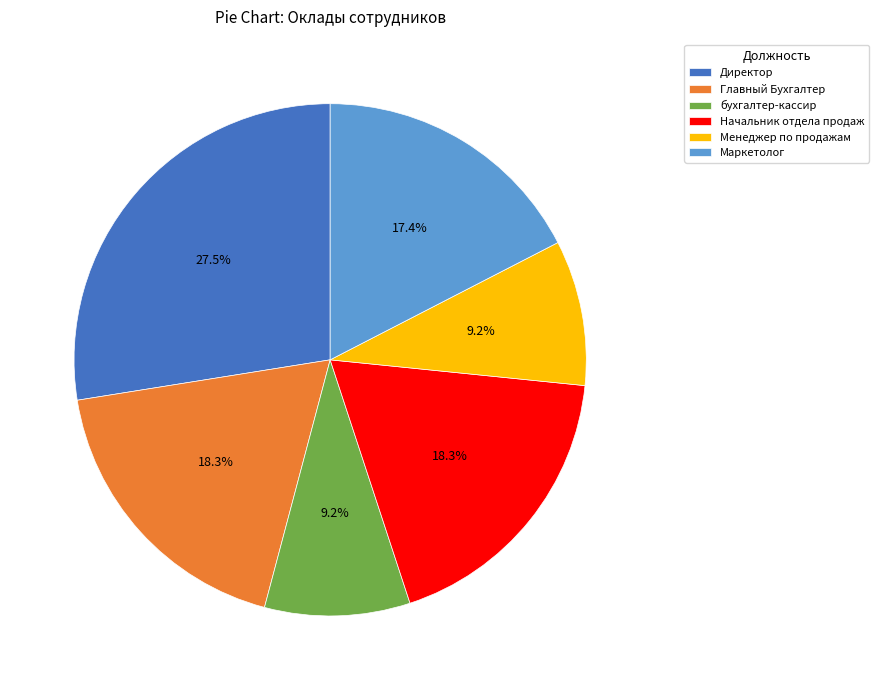

Do Главный Бухгалтер and Маркетолог together represent more than half of the pie?

No